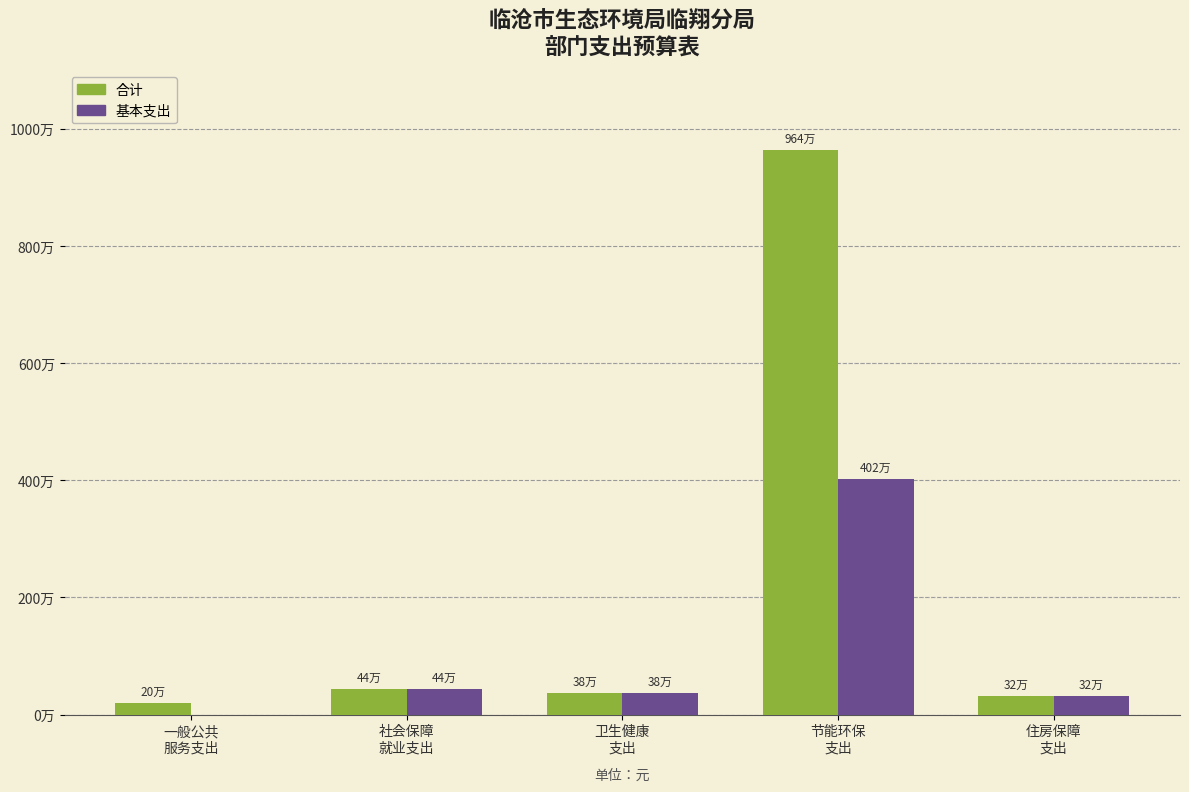

What is the difference between the maximum and minimum values in the 合计 series?

9437907.4